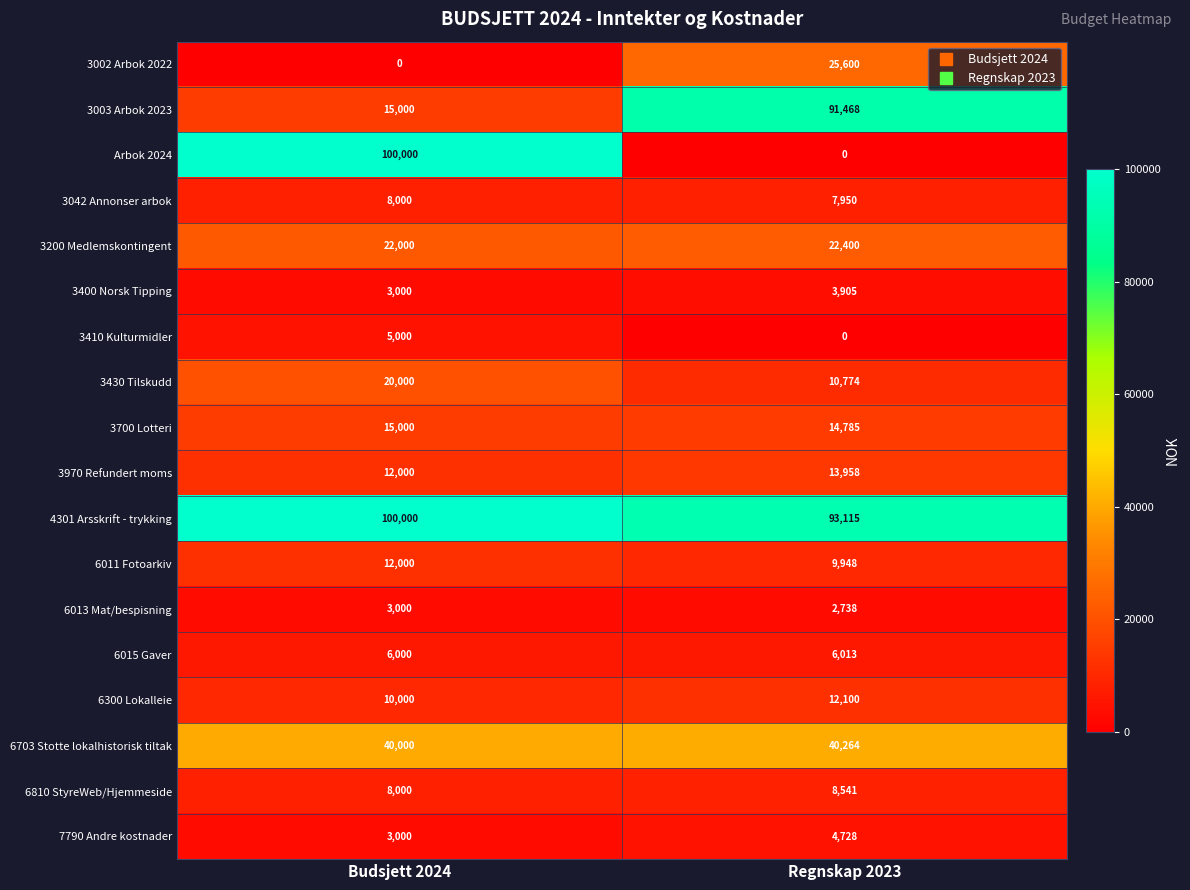

The value of 7790 Andre kostnader at Regnskap 2023 is 3102. True or false?

False